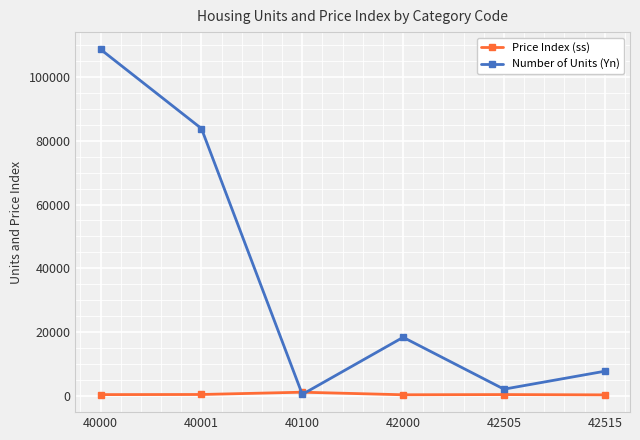

Is the value of Price Index (ss) at 40100 greater than the value of Number of Units (Yn) at 40001?

No